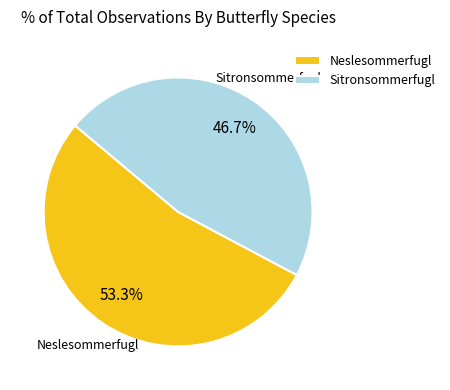

True or false: Neslesommerfugl accounts for 53% of the total.

True